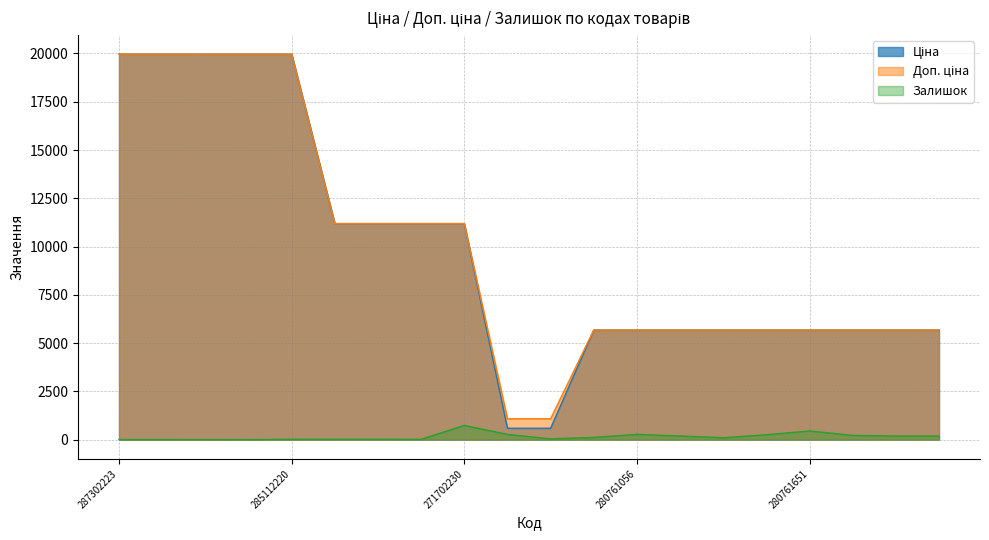

What position from the right is 285112217?

15